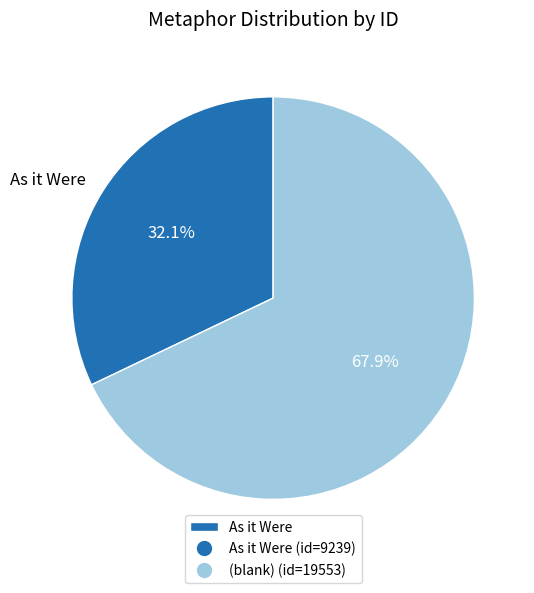

Does any single category account for the majority?

Yes